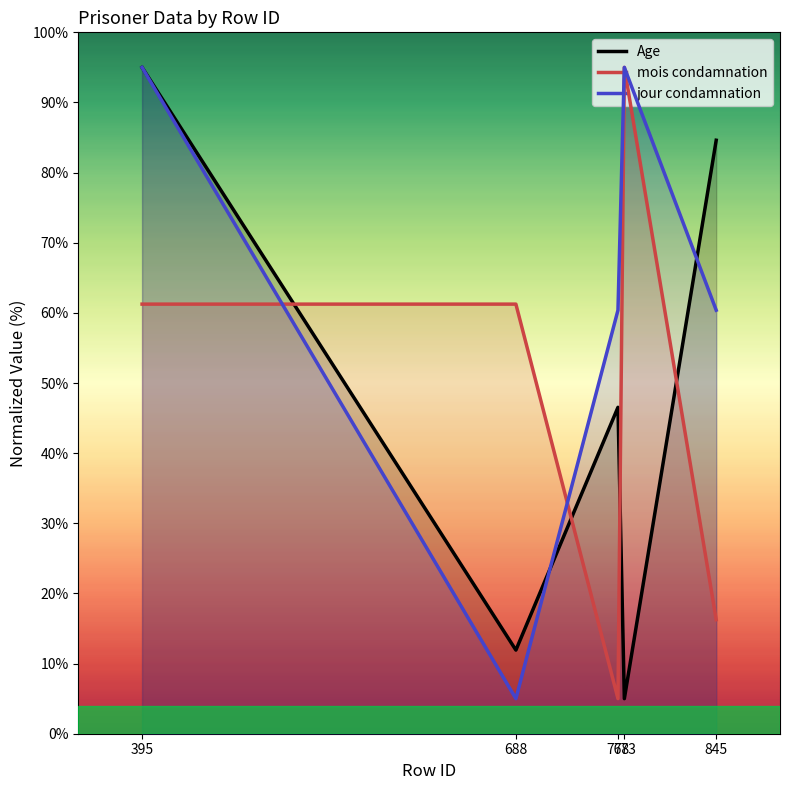

Which series ends up on top after the final intersection of Age and mois condamnation?

Age